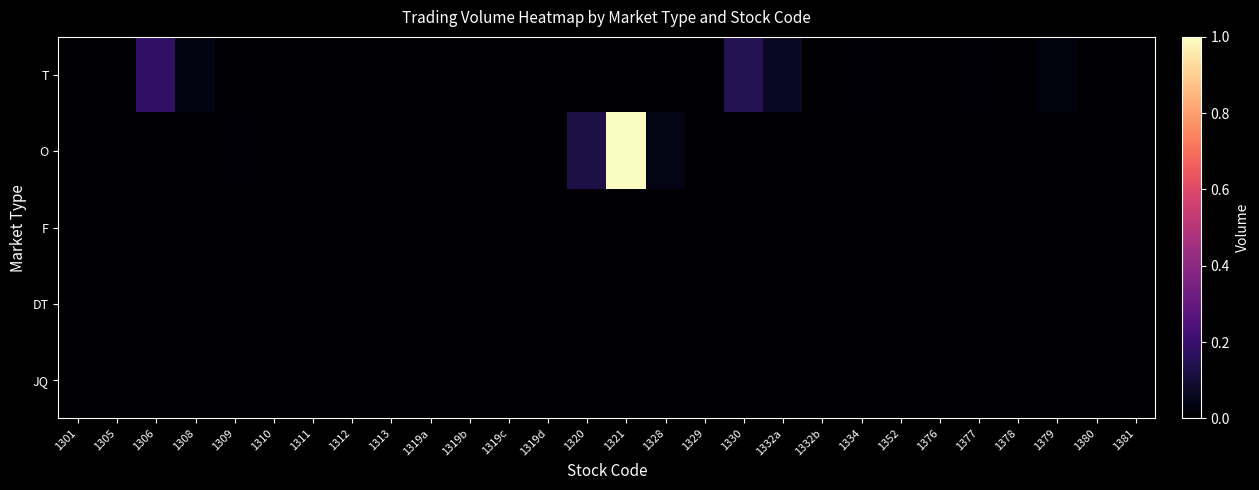

Between 1312 and 1376, which is larger?

1312